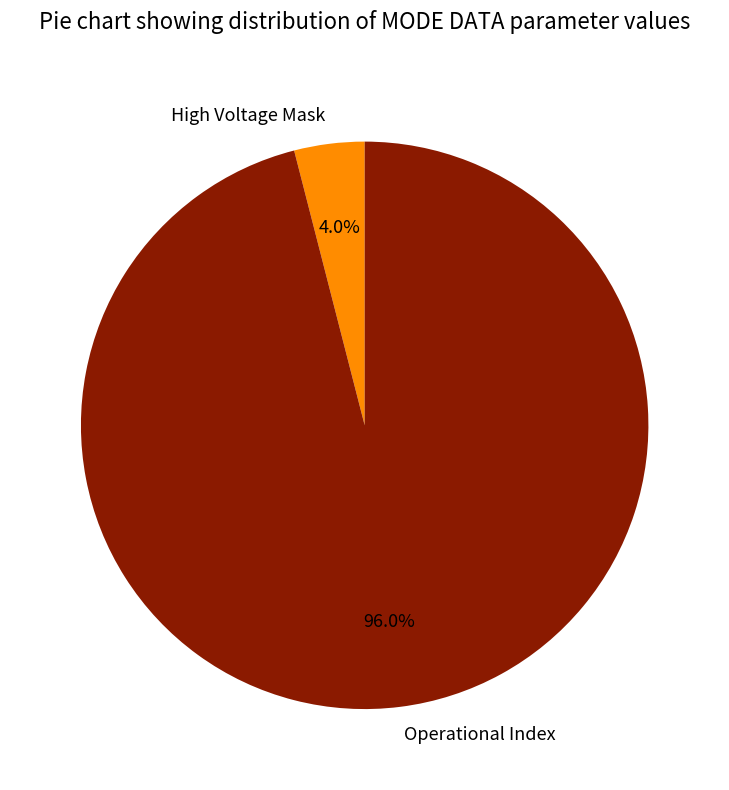

Which category has the biggest portion of the pie?

Operational Index